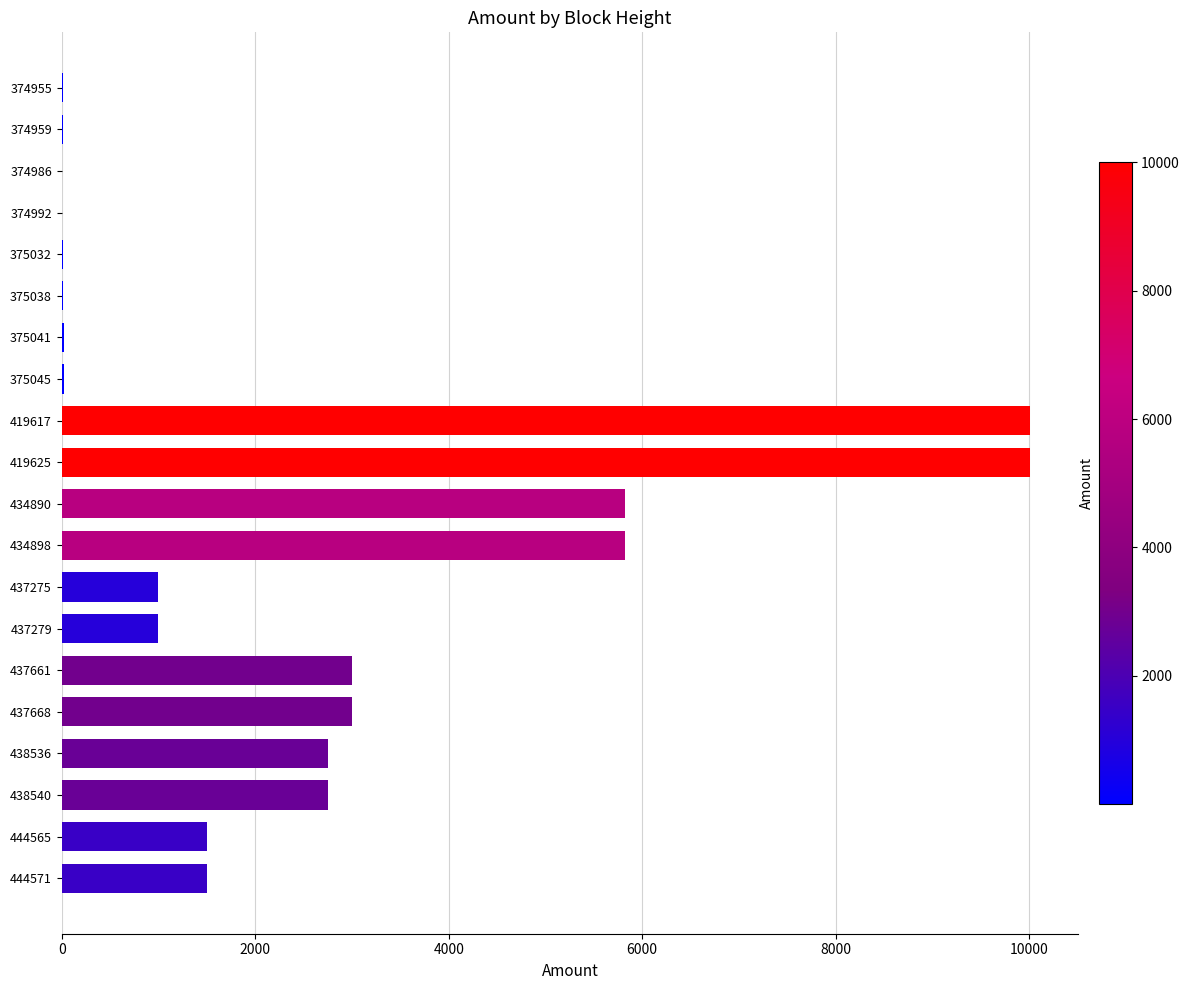

Are the bars horizontal?

Yes